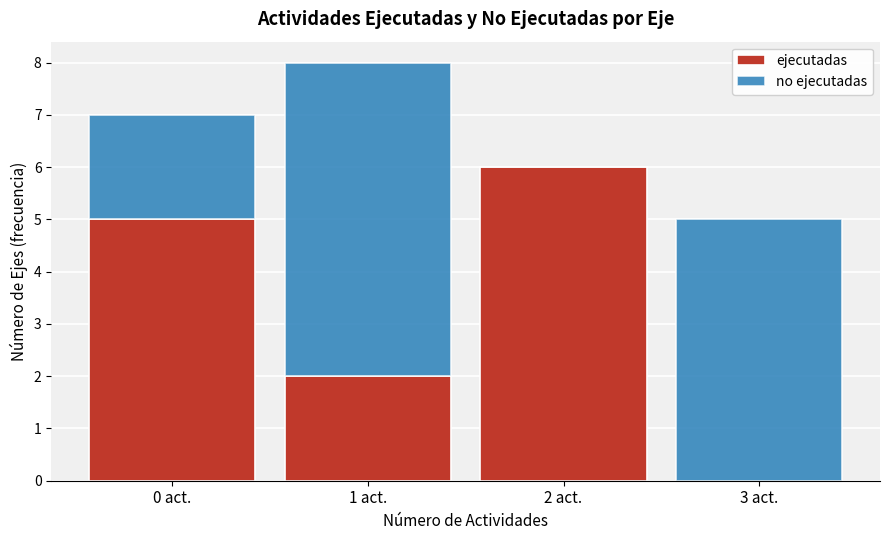

Which range on the x-axis has the tallest stacked bar (by total height)?

0.5 to 1.5